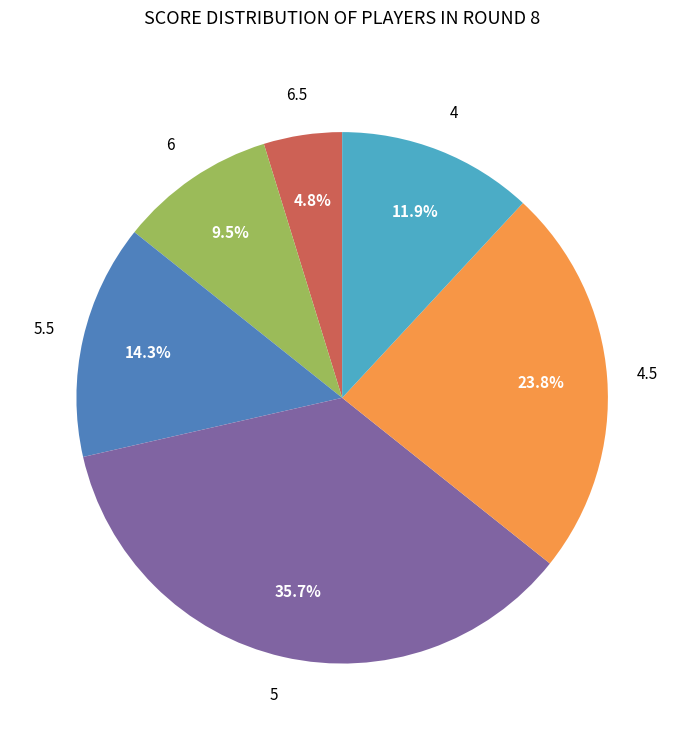

Does any single category account for the majority?

No